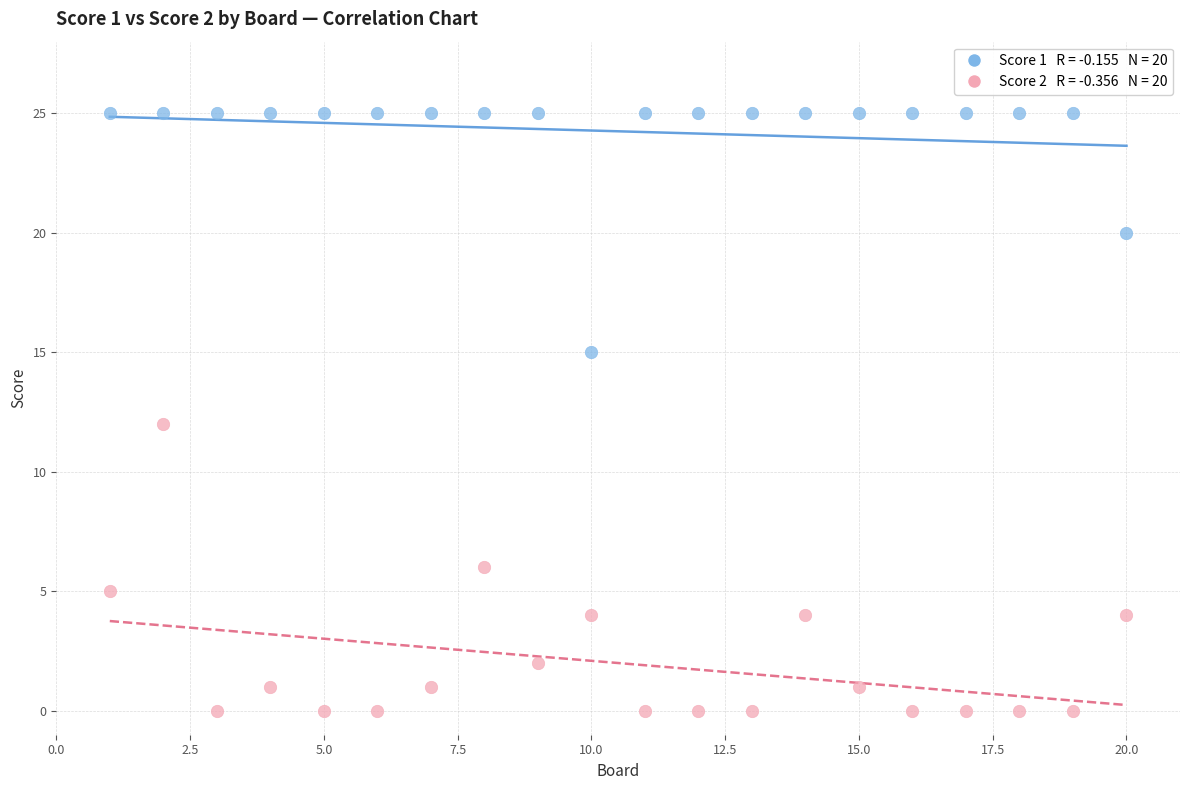

Across all data points, what is the range of Y values (max minus min)?

25